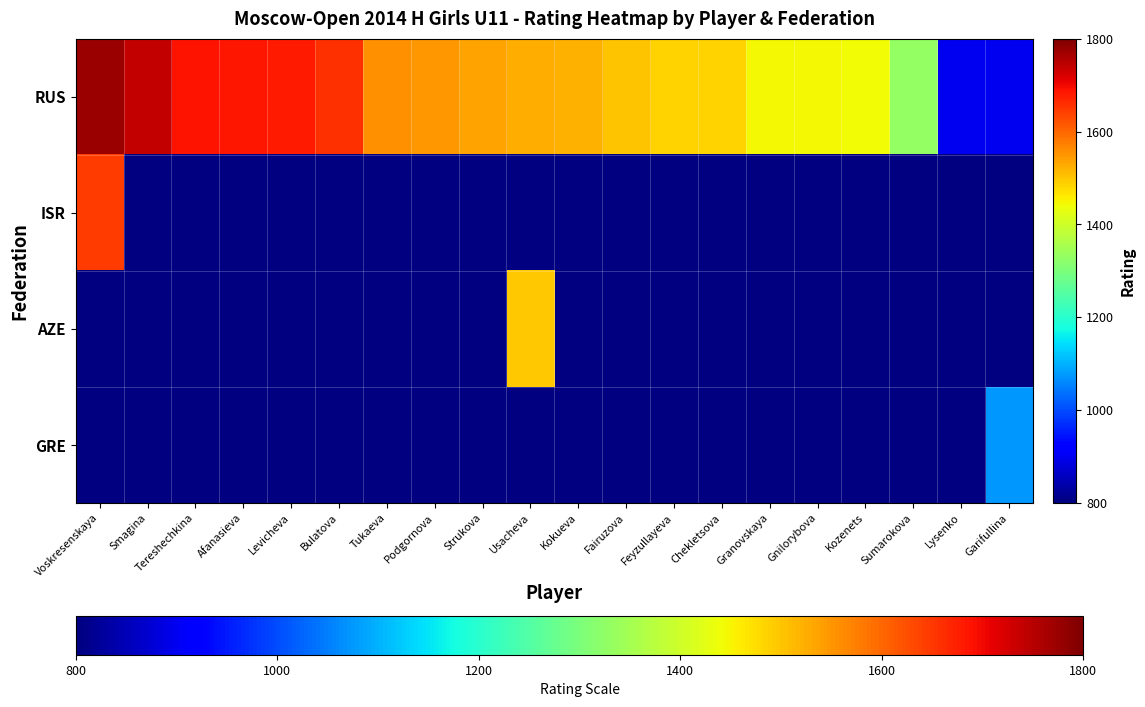

Rank the series at Smagina from lowest to highest value.

RUS, ISR, AZE, GRE